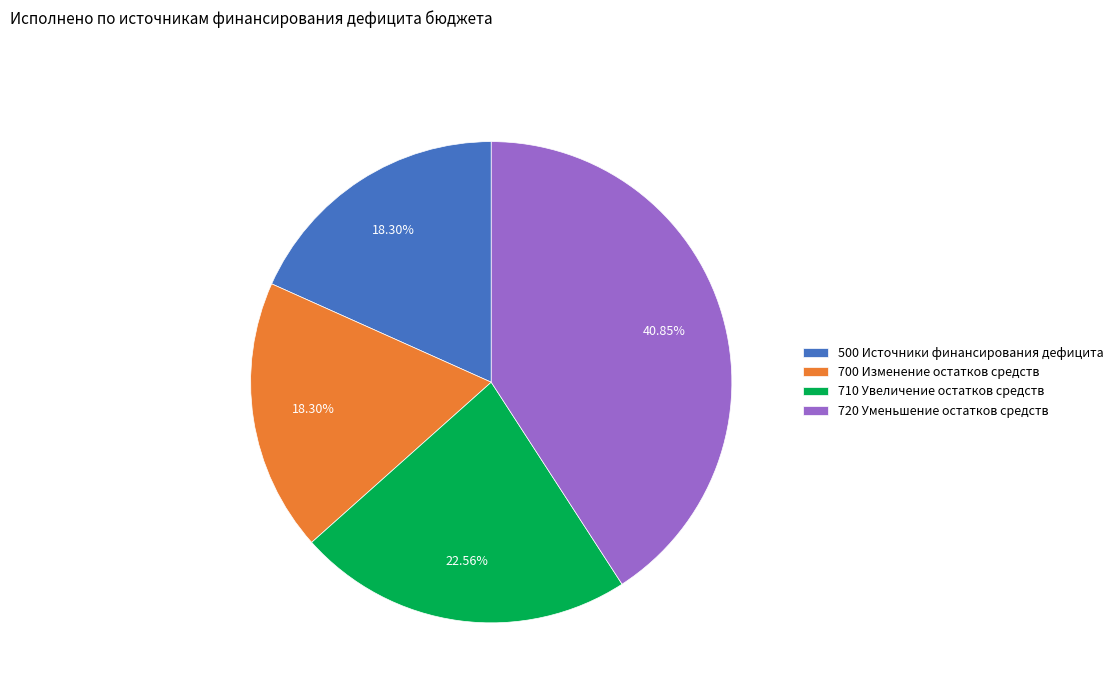

Does 700 account for over 50% of the chart?

No